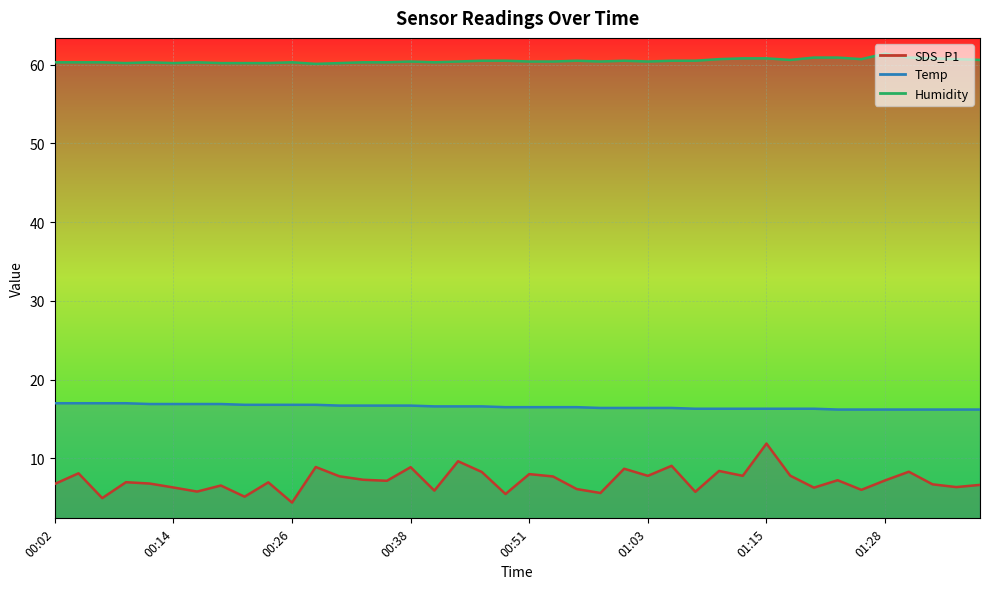

Is it true that Temp equals 16.9 at 00:12?

True